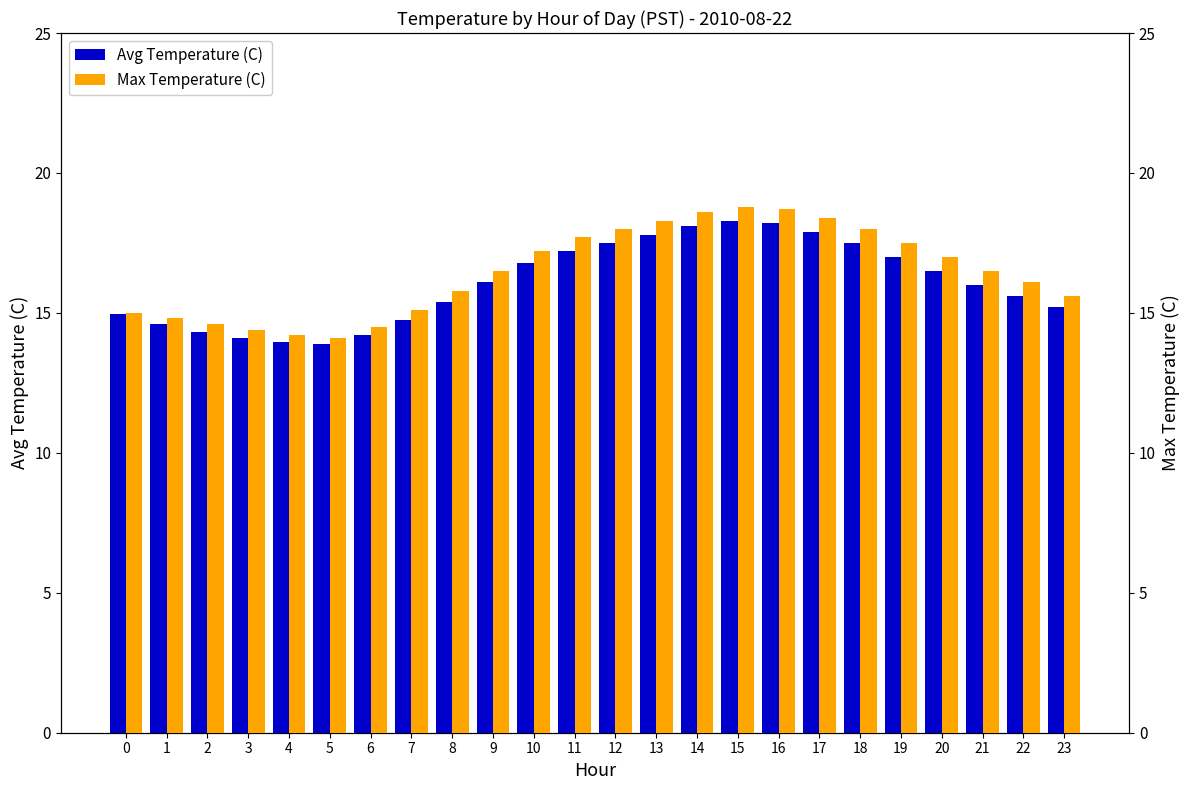

List the series in order of their peak value, highest first.

Max Temperature (C), Avg Temperature (C)